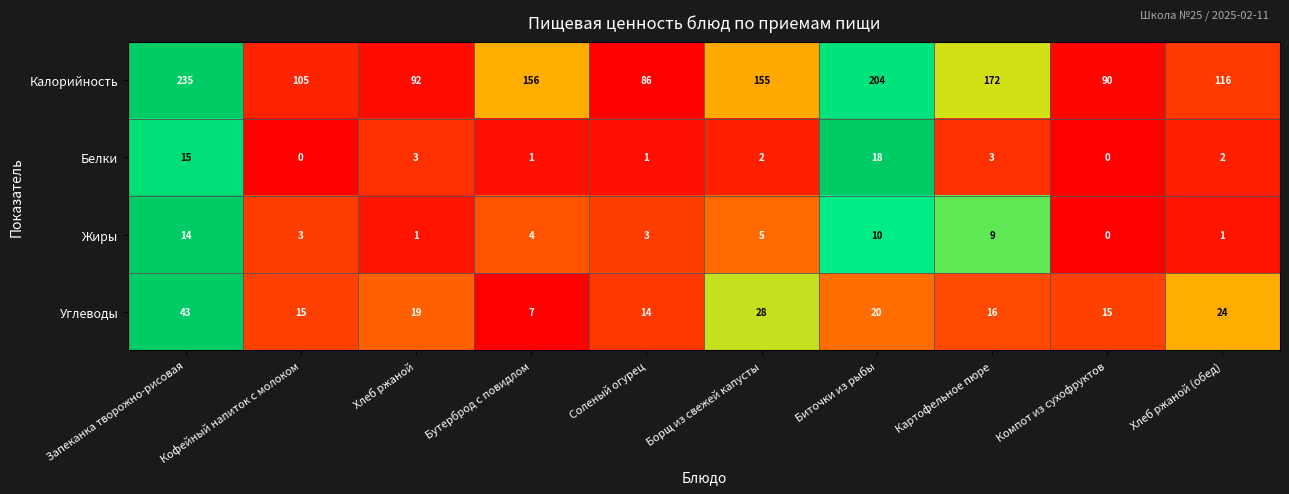

Which series has the widest spread of values?

Калорийность